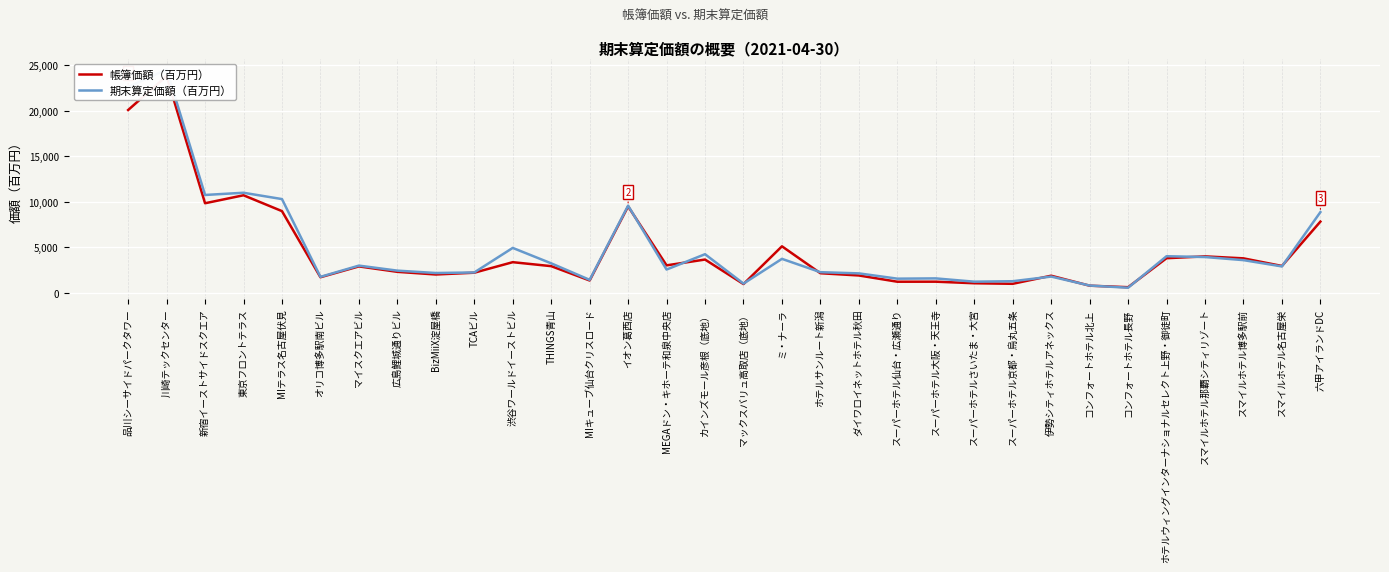

Reading left to right, extract all data points from this chart.

帳簿価額（百万円）: 20057	23777	9843	10717	8980	1736	2924	2328	2038	2233	3386	2951	1380	9496	3039	3675	987	5125	2175	1930	1245	1249	1078	1017	1903	811	645	3821	4023	3806	2971	7831
期末算定価額（百万円）: 22570	24500	10750	10993	10300	1780	3010	2460	2200	2260	4950	3260	1450	9580	2580	4260	1040	3750	2290	2160	1580	1610	1250	1300	1810	826	586	4040	3950	3610	2920	8870